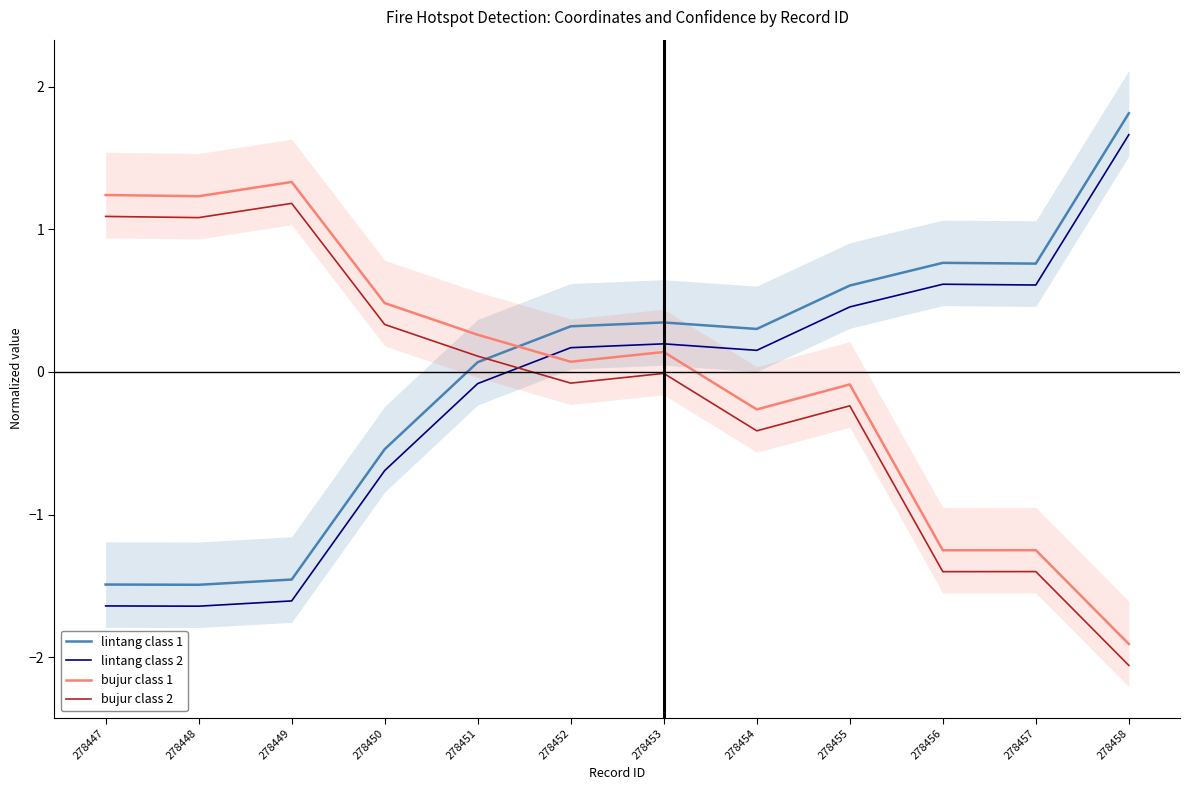

At which category does the chart reach its minimum across all series?

278458